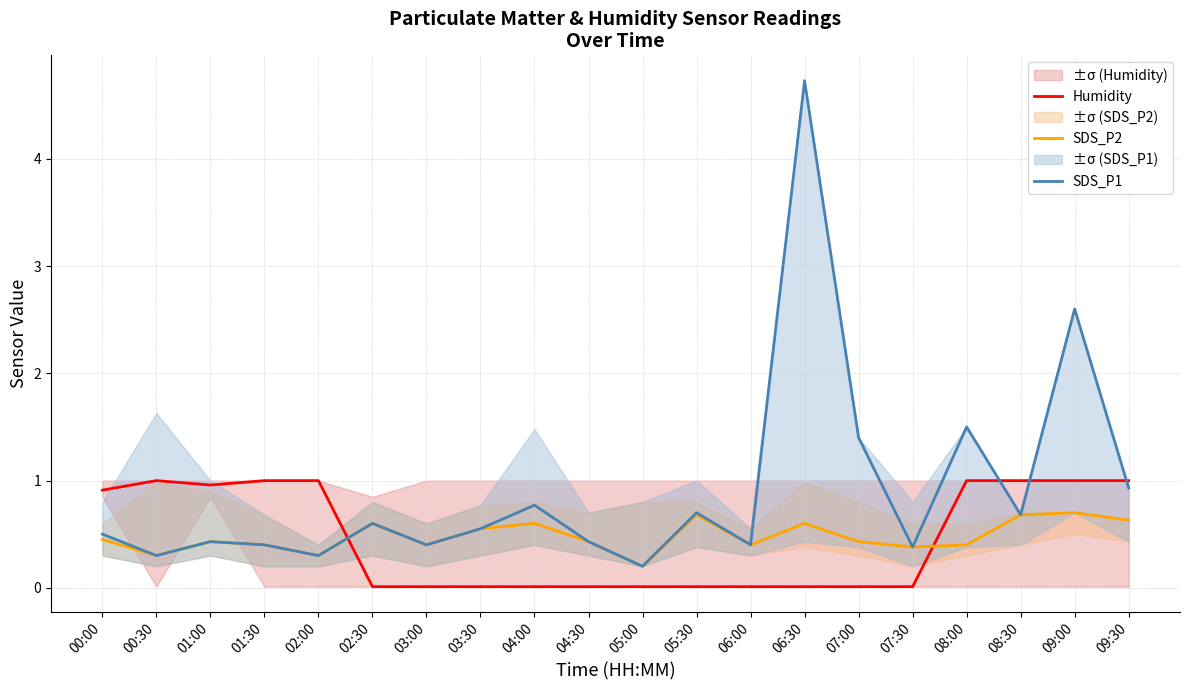

Which has a higher value, 01:00 or 04:30?

01:00